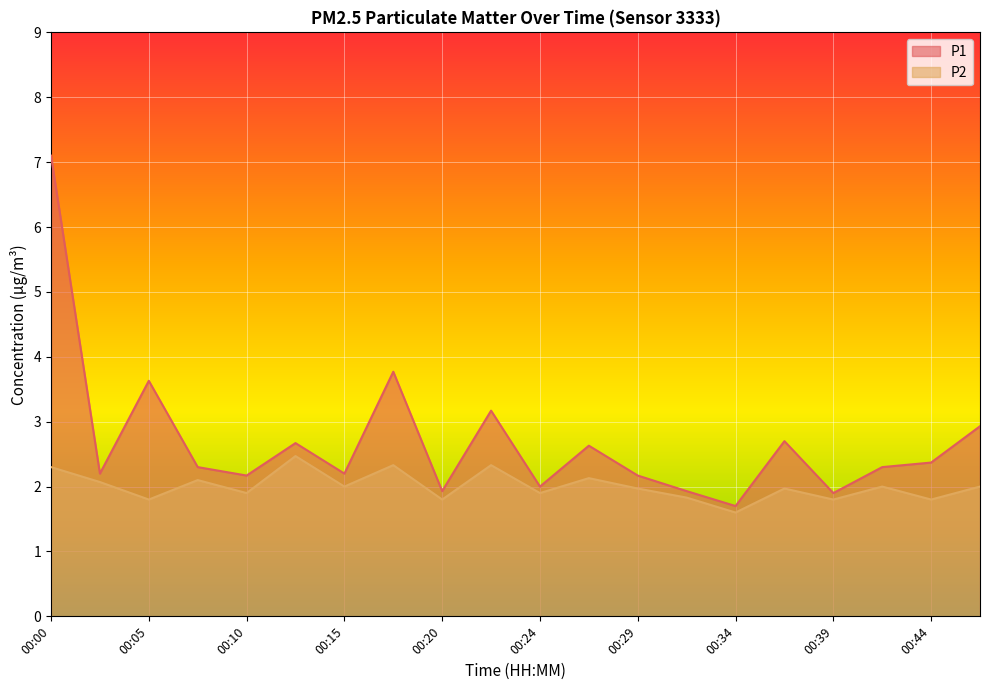

List the series in order of their overall mean, highest first.

P1, P2